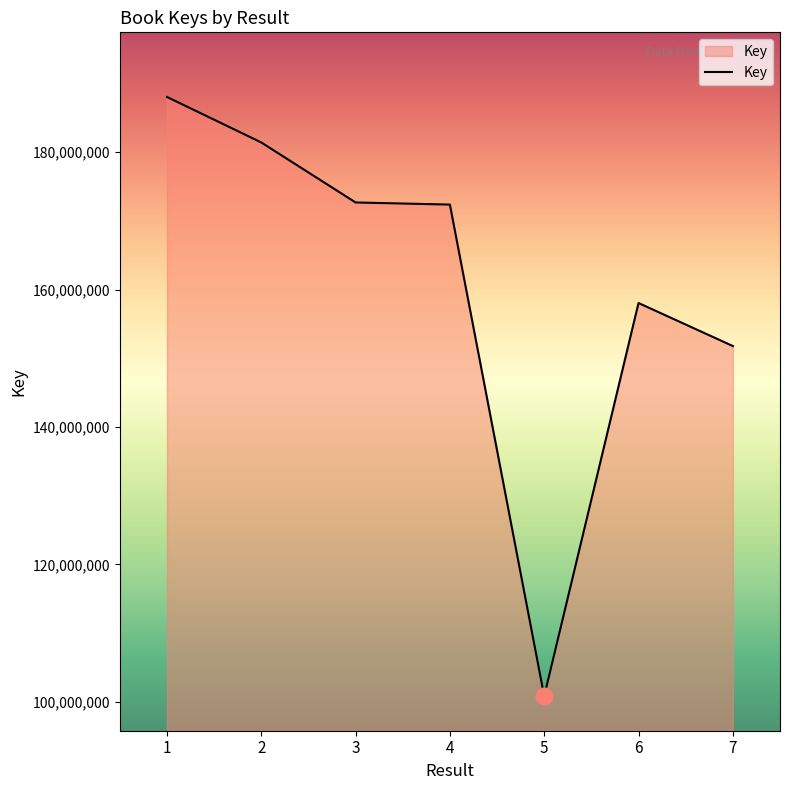

At which category does the chart reach its peak across all series?

1